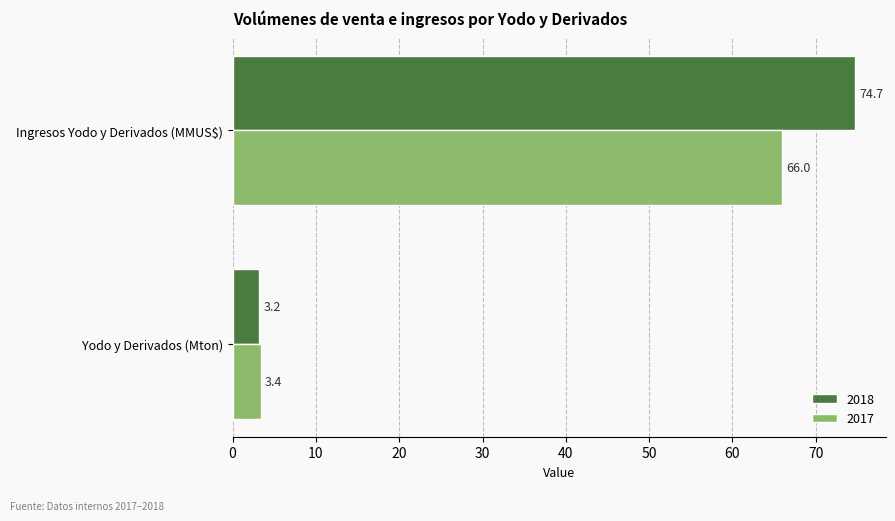

What are all the series names shown in the legend?

2018, 2017